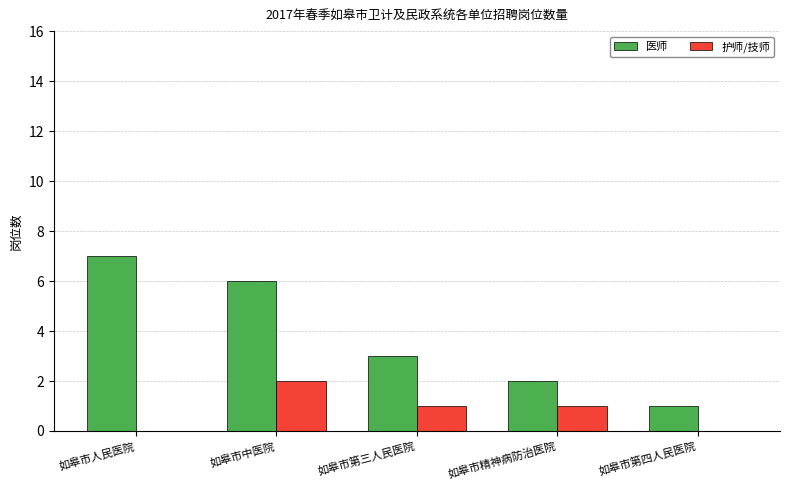

What is the spread (max minus min) of values at 如皋市人民医院?

7